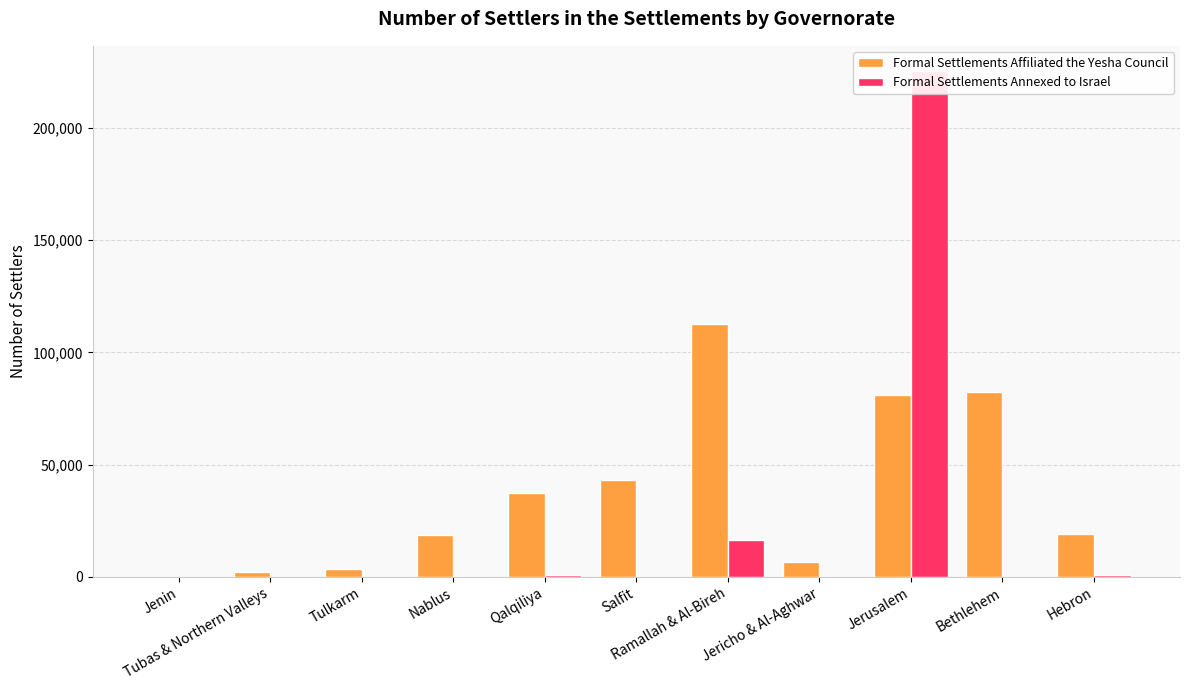

Reading left to right, transcribe all the data shown in this chart.

Formal Settlements Affiliated the Yesha Council: Jenin=0	Tubas & Northern Valleys=2272	Tulkarm=3646	Nablus=18458	Qalqiliya=37460	Salfit=43037	Ramallah & Al-Bireh=112648	Jericho & Al-Aghwar=6732	Jerusalem=81194	Bethlehem=82190	Hebron=19074
Formal Settlements Annexed to Israel: Jenin=0	Tubas & Northern Valleys=0	Tulkarm=0	Nablus=0	Qalqiliya=970	Salfit=0	Ramallah & Al-Bireh=16553	Jericho & Al-Aghwar=0	Jerusalem=225335	Bethlehem=0	Hebron=948